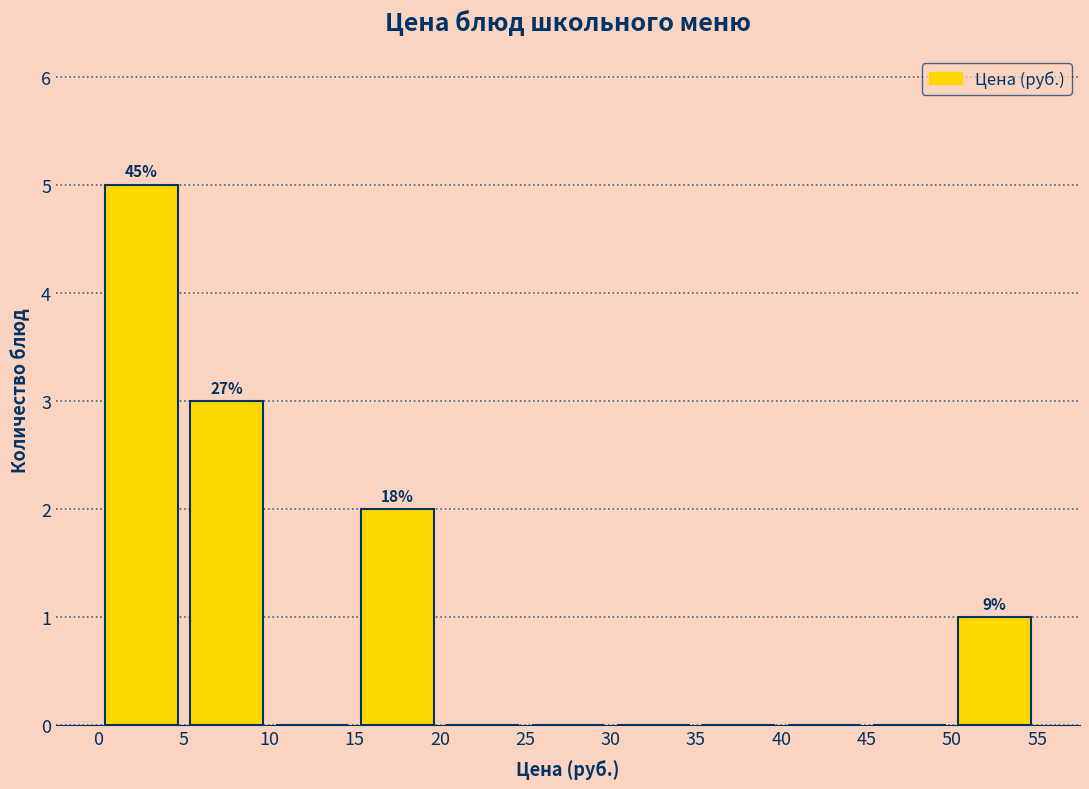

Which range on the x-axis has the tallest bar?

0 to 5